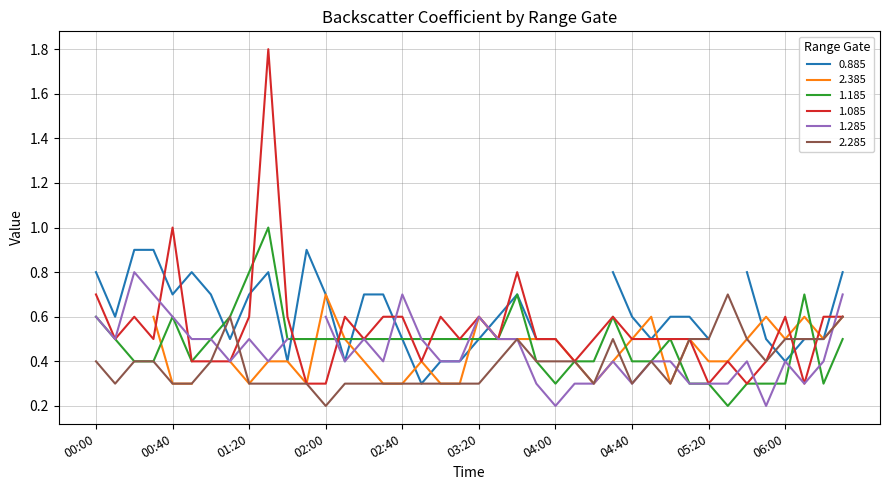

The value of 1.185 at 2013/06/17 05:30 is 0.3. True or false?

False